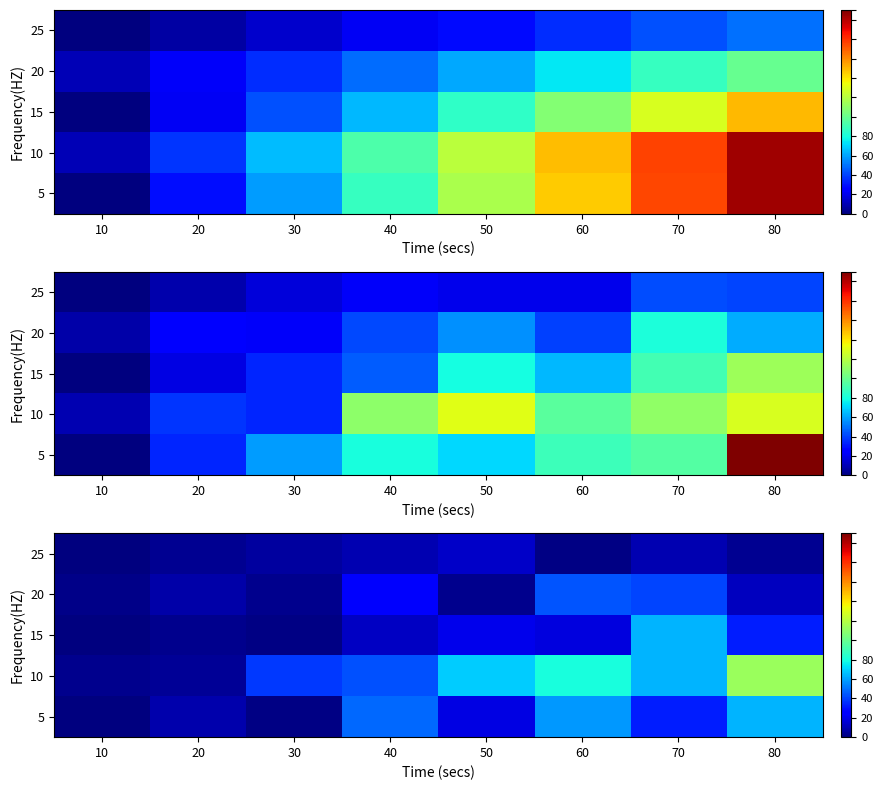

What is the average value of the 15 series?

18.7